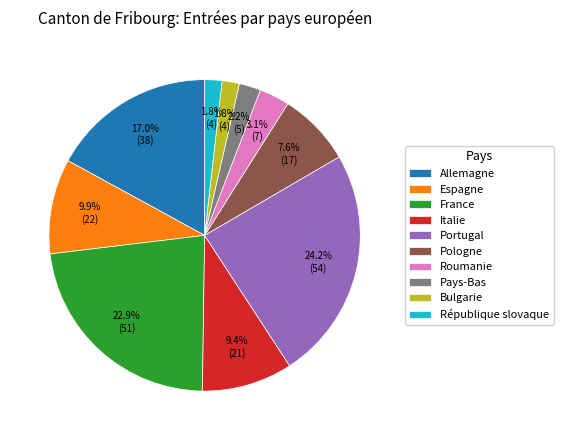

Which has a higher value, Allemagne or Bulgarie?

Allemagne